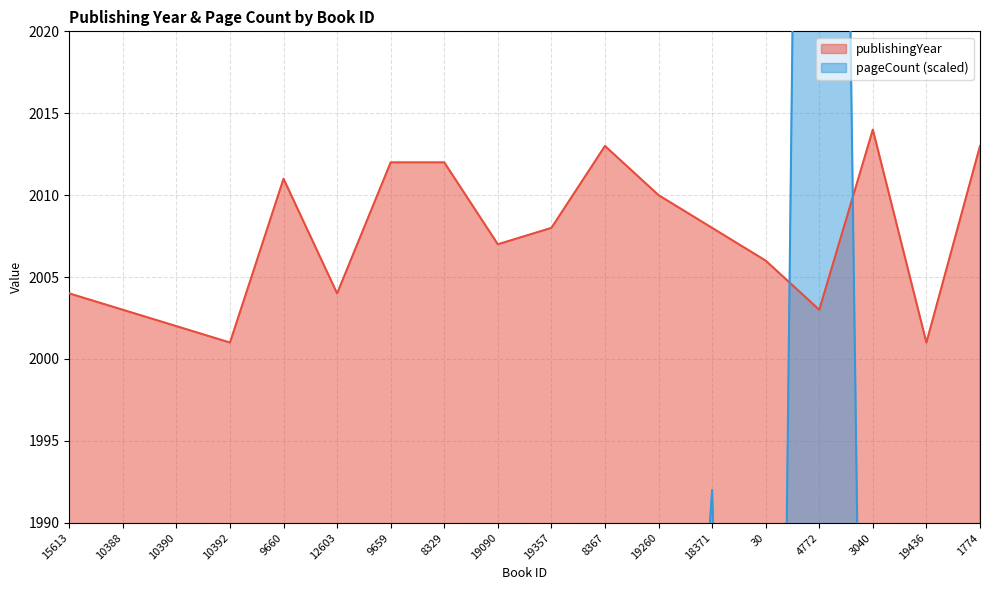

Where does the publishingYear series first go above 2008?

9660